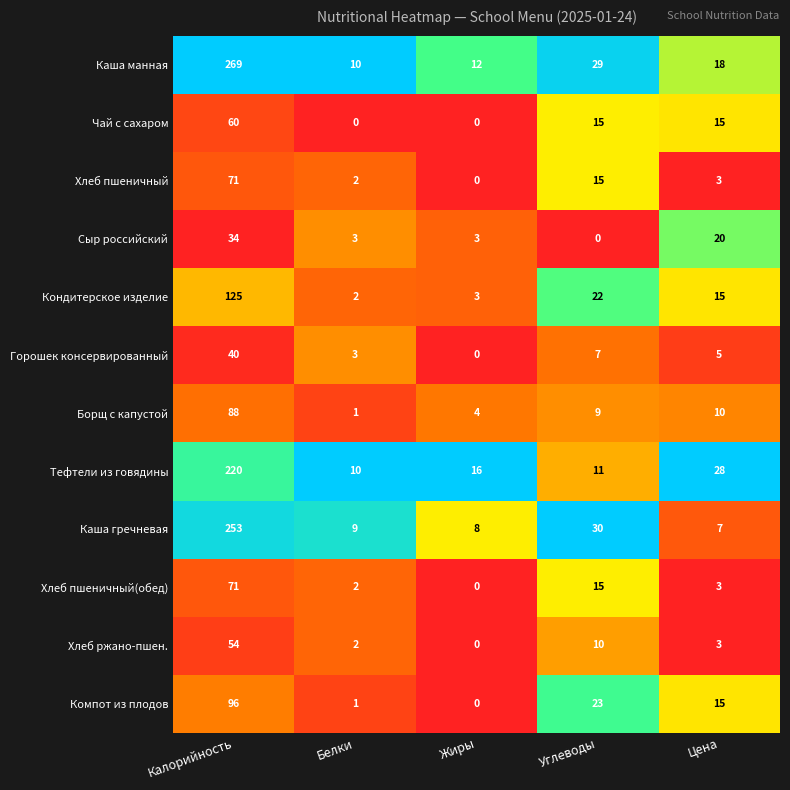

What is the difference between the maximum and minimum values in the Горошек консервированный series?

40